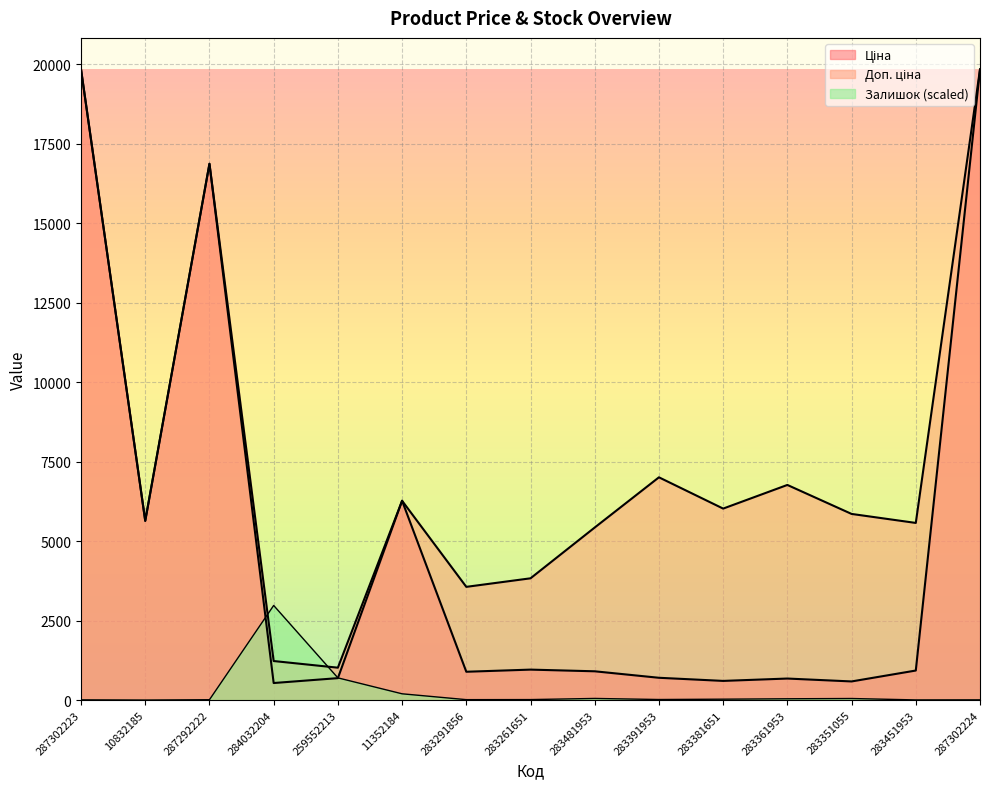

In Доп. ціна, how many points are higher than both neighbors (excluding endpoints)?

4